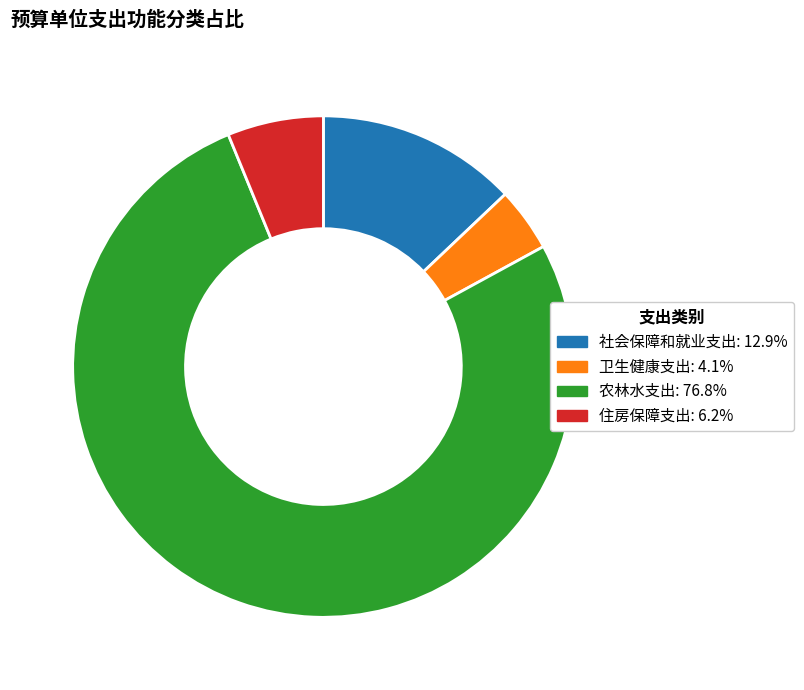

Does any single category account for the majority?

Yes